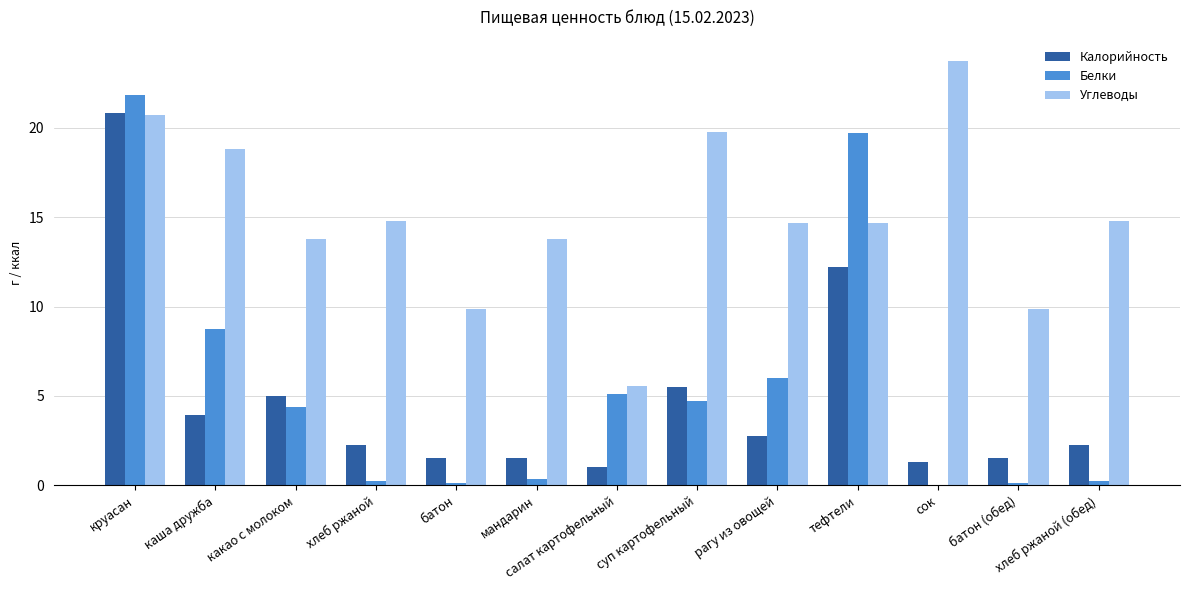

At which label does Калорийность first exceed 2?

круасан